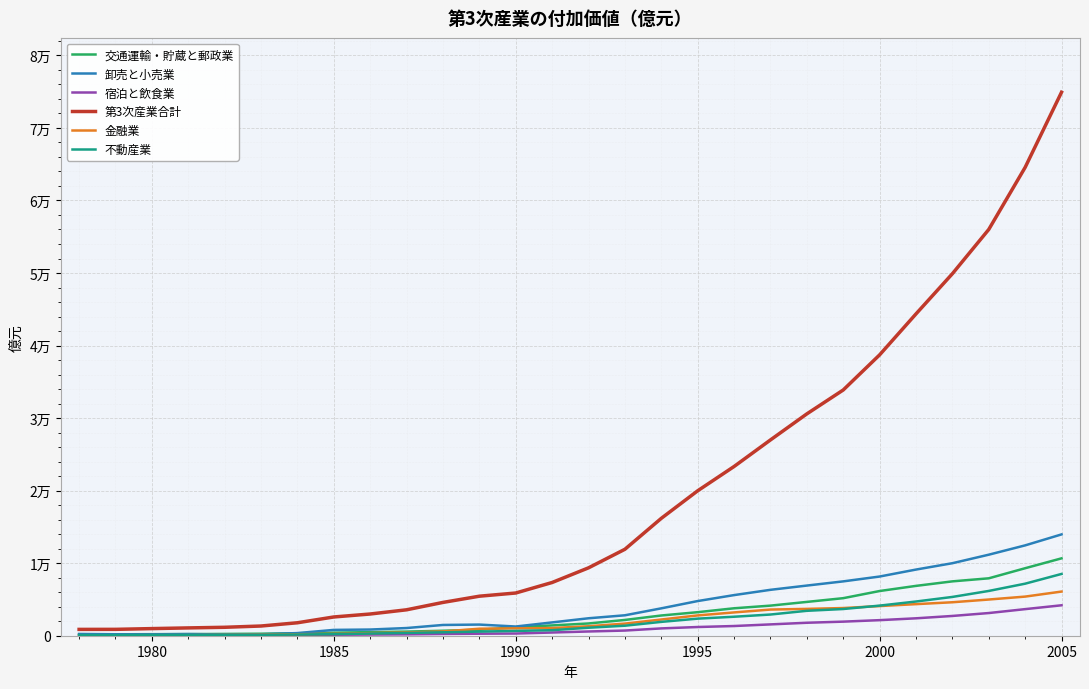

Rank the series by their maximum value, from highest to lowest.

第3次産業合計, 卸売と小売業, 交通運輸・貯蔵と郵政業, 不動産業, 金融業, 宿泊と飲食業